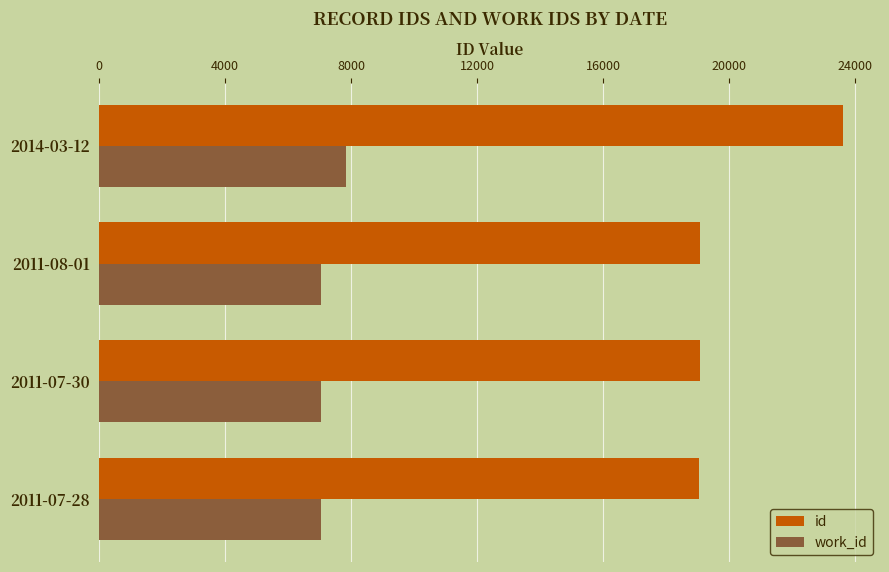

What is the average value of the work_id series?

7241